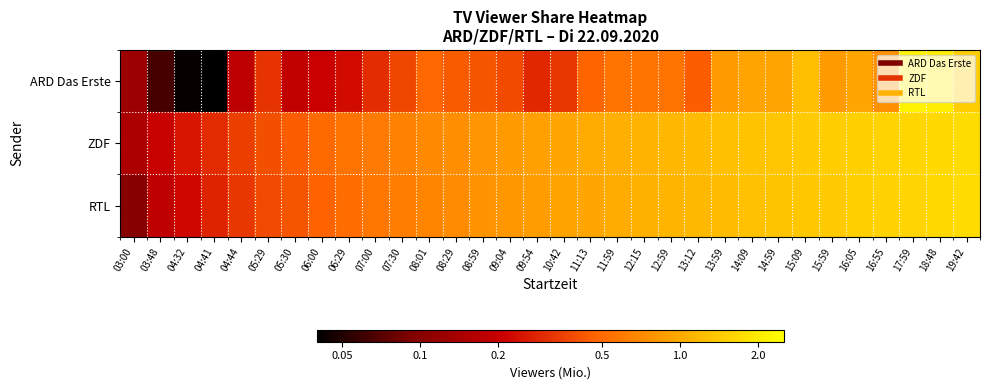

Reading left to right, transcribe all the data shown in this chart.

ARD Das Erste: 03:00=-0.9	03:48=-1.2	04:32=-1.4	04:41=-1.4	04:44=-0.8	05:29=-0.5	05:30=-0.7	06:00=-0.7	06:29=-0.6	07:00=-0.5	07:30=-0.4	08:01=-0.3	08:29=-0.4	08:59=-0.4	09:04=-0.4	09:54=-0.5	10:42=-0.5	11:13=-0.3	11:59=-0.3	12:15=-0.2	12:59=-0.3	13:12=-0.3	13:59=-0.1	14:09=-0.0	14:59=-0.0	15:09=0.1	15:59=-0.1	16:05=-0.0	16:55=-0.1	17:59=0.3	18:48=0.3	19:42=0.2
ZDF: 03:00=-0.8	03:48=-0.7	04:32=-0.6	04:41=-0.5	04:44=-0.5	05:29=-0.4	05:30=-0.3	06:00=-0.3	06:29=-0.3	07:00=-0.2	07:30=-0.2	08:01=-0.2	08:29=-0.1	08:59=-0.1	09:04=-0.1	09:54=-0.0	10:42=-0.0	11:13=0.0	11:59=0.0	12:15=0.0	12:59=0.1	13:12=0.1	13:59=0.1	14:09=0.1	14:59=0.1	15:09=0.1	15:59=0.2	16:05=0.2	16:55=0.2	17:59=0.2	18:48=0.2	19:42=0.2
RTL: 03:00=-1.0	03:48=-0.7	04:32=-0.7	04:41=-0.6	04:44=-0.5	05:29=-0.4	05:30=-0.4	06:00=-0.3	06:29=-0.3	07:00=-0.2	07:30=-0.2	08:01=-0.2	08:29=-0.1	08:59=-0.1	09:04=-0.1	09:54=-0.1	10:42=-0.0	11:13=-0.0	11:59=0.0	12:15=0.0	12:59=0.0	13:12=0.1	13:59=0.1	14:09=0.1	14:59=0.1	15:09=0.1	15:59=0.2	16:05=0.2	16:55=0.2	17:59=0.2	18:48=0.2	19:42=0.2